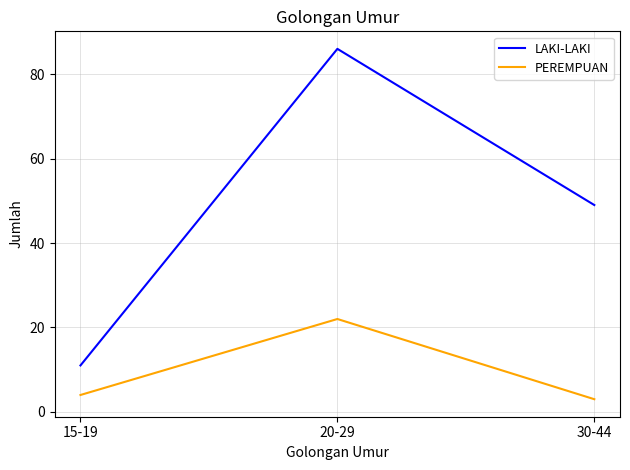

What is the highest value of the LAKI-LAKI series?

86